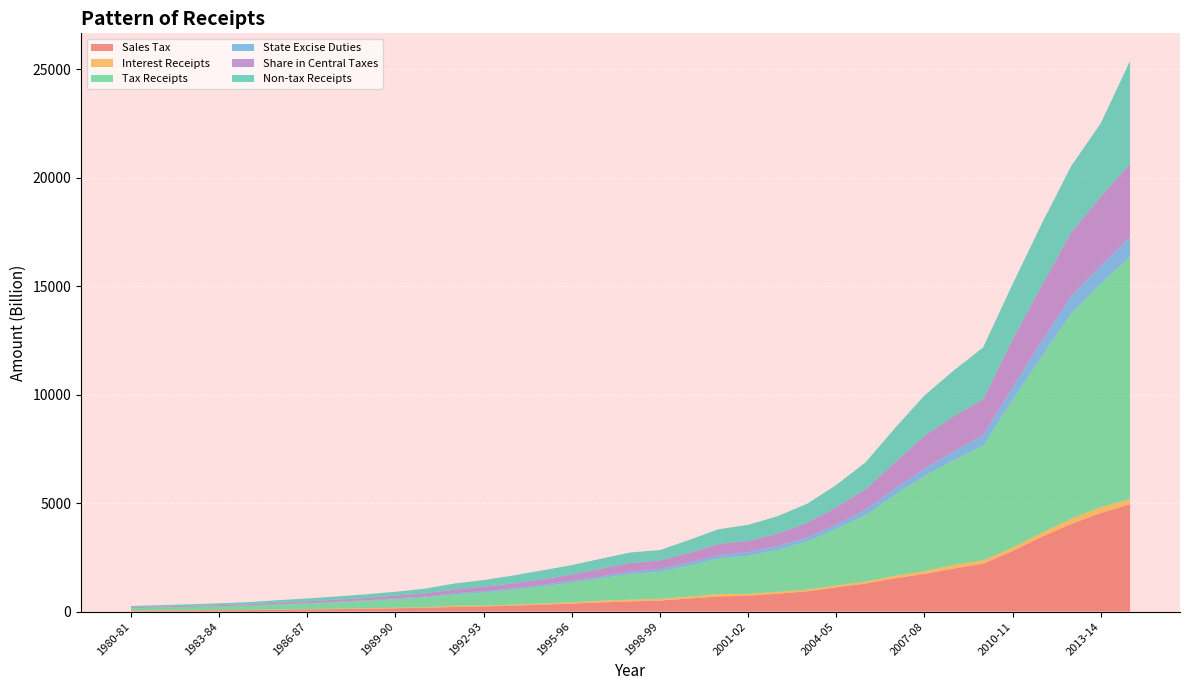

Reading right to left, list all the values displayed in this chart.

Sales Tax: 2014-15=4942.6	2013-14=4539.4	2012-13=4038.5	2011-12=3450.6	2010-11=2788.4	2009-10=2206.4	2008-09=1983.3	2007-08=1734.2	2006-07=1535.7	2005-06=1287.7	2004-05=1115.5	2003-04=931.7	2002-03=821.5	2001-02=731.8	2000-01=699.8	1999-00=599.5	1998-99=510.0	1997-98=468.1	1996-97=421.1	1995-96=367.0	1994-95=318.8	1993-94=272.3	1992-93=233.5	1991-92=210.6	1990-91=176.7	1989-90=150.6	1988-89=131.2	1987-88=111.8	1986-87=96.4	1985-86=84.3	1984-85=70.6	1983-84=62.6	1982-83=55.0	1981-82=48.9	1980-81=38.9
Interest Receipts: 2014-15=241.3	2013-14=272.1	2012-13=241.2	2011-12=185.8	2010-11=156.2	2009-10=152.9	2008-09=163.6	2007-08=126.4	2006-07=118.2	2005-06=93.8	2004-05=86.5	2003-04=77.5	2002-03=87.6	2001-02=84.2	2000-01=109.6	1999-00=89.9	1998-99=73.4	1997-98=77.8	1996-97=81.7	1995-96=57.9	1994-95=53.5	1993-94=47.2	1992-93=39.4	1991-92=53.2	1990-91=24.0	1989-90=26.3	1988-89=23.9	1987-88=19.5	1986-87=16.9	1985-86=13.7	1984-85=12.7	1983-84=11.7	1982-83=9.9	1981-82=8.2	1980-81=8.2
Tax Receipts: 2014-15=11171.1	2013-14=10306.9	2012-13=9460.8	2011-12=8129.9	2010-11=6802.0	2009-10=5280.8	2008-09=4829.8	2007-08=4379.5	2006-07=3728.4	2005-06=3063.3	2004-05=2605.8	2003-04=2211.2	2002-03=1934.7	2001-02=1754.2	2000-01=1643.1	1999-00=1432.7	1998-99=1253.3	1997-98=1187.0	1996-97=1036.0	1995-96=908.0	1994-95=788.3	1993-94=682.7	1992-93=604.5	1991-92=526.0	1990-91=445.9	1989-90=390.9	1988-89=331.4	1987-88=289.8	1986-87=251.0	1985-86=218.1	1984-85=181.1	1983-84=157.6	1982-83=141.2	1981-82=124.9	1980-81=104.0
State Excise Duties: 2014-15=903.9	2013-14=813.8	2012-13=826.2	2011-12=717.8	2010-11=591.7	2009-10=483.8	2008-09=409.9	2007-08=341.3	2006-07=293.2	2005-06=250.4	2004-05=211.0	2003-04=189.3	2002-03=182.7	2001-02=165.0	2000-01=154.8	1999-00=144.7	1998-99=128.6	1997-98=107.6	1996-97=83.6	1995-96=81.8	1994-95=74.4	1993-94=70.1	1992-93=62.6	1991-92=54.4	1990-91=48.0	1989-90=38.6	1988-89=30.8	1987-88=28.7	1986-87=24.2	1985-86=20.5	1984-85=18.4	1983-84=15.7	1982-83=13.4	1981-82=11.2	1980-81=8.2
Share in Central Taxes: 2014-15=3378.3	2013-14=3182.7	2012-13=2915.3	2011-12=2555.9	2010-11=2194.9	2009-10=1650.1	2008-09=1610.5	2007-08=1514.0	2006-07=1202.9	2005-06=940.2	2004-05=785.5	2003-04=670.8	2002-03=566.5	2001-02=522.1	2000-01=507.3	1999-00=441.2	1998-99=394.2	1997-98=404.1	1996-97=350.4	1995-96=290.5	1994-95=248.8	1993-94=223.9	1992-93=205.8	1991-92=168.5	1990-91=142.4	1989-90=131.0	1988-89=107.4	1987-88=96.6	1986-87=83.8	1985-86=72.6	1984-85=58.5	1983-84=50.1	1982-83=46.3	1981-82=42.6	1980-81=37.9
Non-tax Receipts: 2014-15=4744.7	2013-14=3384.9	2012-13=3059.4	2011-12=2855.4	2010-11=2551.5	2009-10=2400.6	2008-09=2116.8	2007-08=1858.0	2006-07=1577.1	2005-06=1246.9	2004-05=1029.3	2003-04=880.7	2002-03=802.0	2001-02=740.1	2000-01=682.0	1999-00=596.5	1998-99=474.6	1997-98=481.2	1996-97=464.4	1995-96=437.1	1994-95=414.7	1993-94=367.3	1992-93=306.4	1991-92=279.3	1990-91=218.8	1989-90=174.4	1988-89=172.8	1987-88=150.2	1986-87=131.3	1985-86=116.1	1984-85=93.1	1983-84=82.5	1982-83=70.1	1981-82=59.6	1980-81=58.9